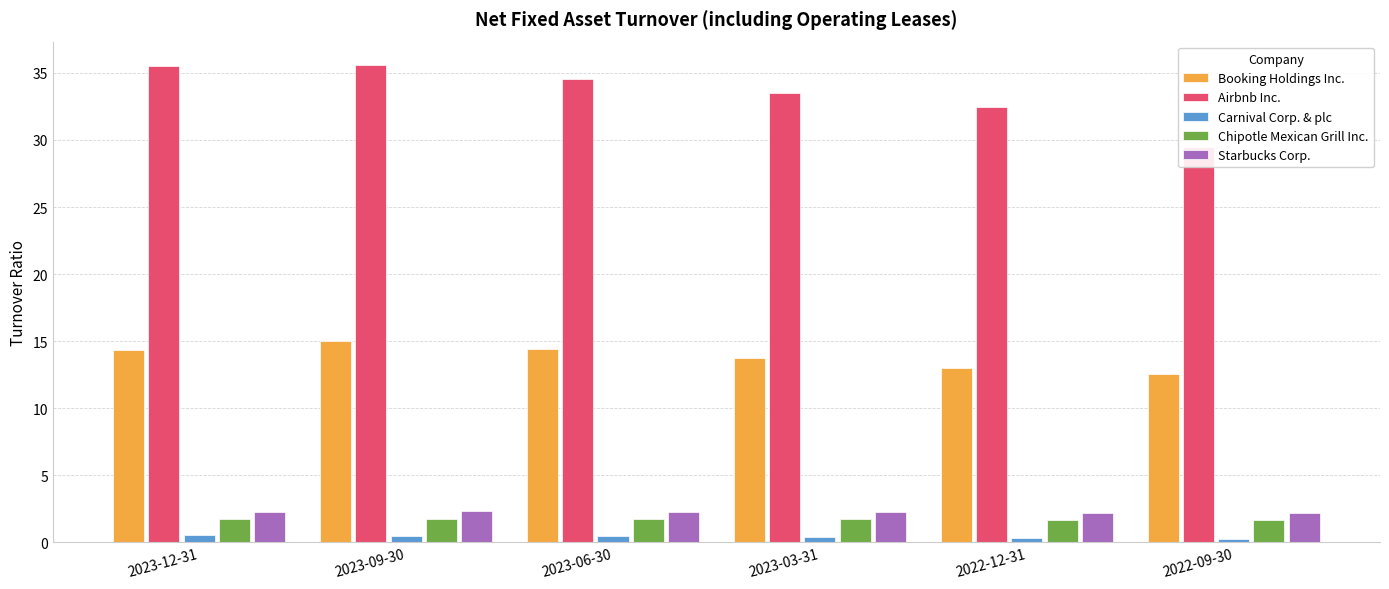

Reading right to left, extract all data points from this chart.

Booking Holdings Inc.: 12.5	13.0	13.8	14.4	15.0	14.3
Airbnb Inc.: 29.4	32.4	33.5	34.5	35.6	35.5
Carnival Corp. & plc: 0.2	0.3	0.4	0.4	0.5	0.5
Chipotle Mexican Grill Inc.: 1.6	1.6	1.7	1.7	1.7	1.7
Starbucks Corp.: 2.2	2.2	2.2	2.3	2.3	2.3